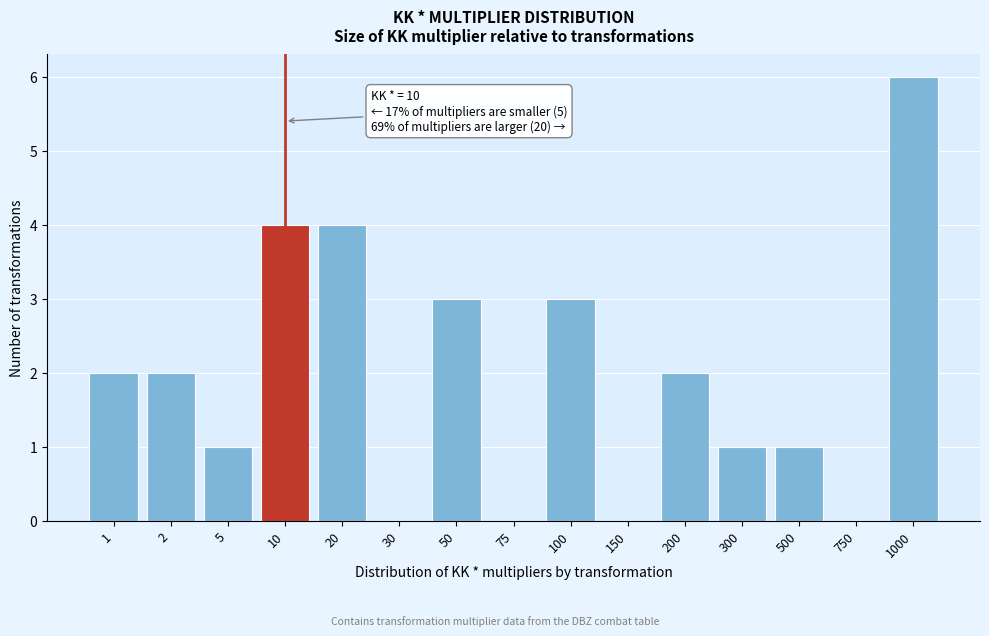

Reading left to right, extract all data points from this chart.

1=2	2=2	5=1	10=4	20=4	30=0	50=3	75=0	100=3	150=0	200=2	300=1	500=1	750=0	1000=6